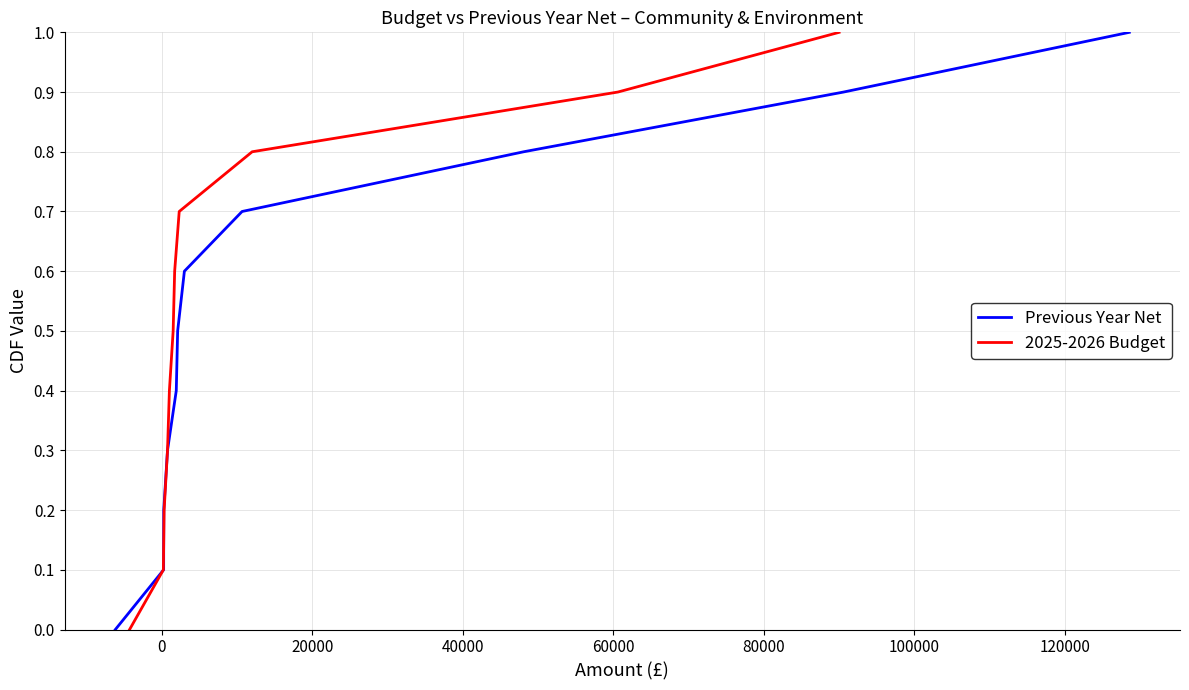

True or false: 2025-2026 Budget and Previous Year Net cross at least once.

False